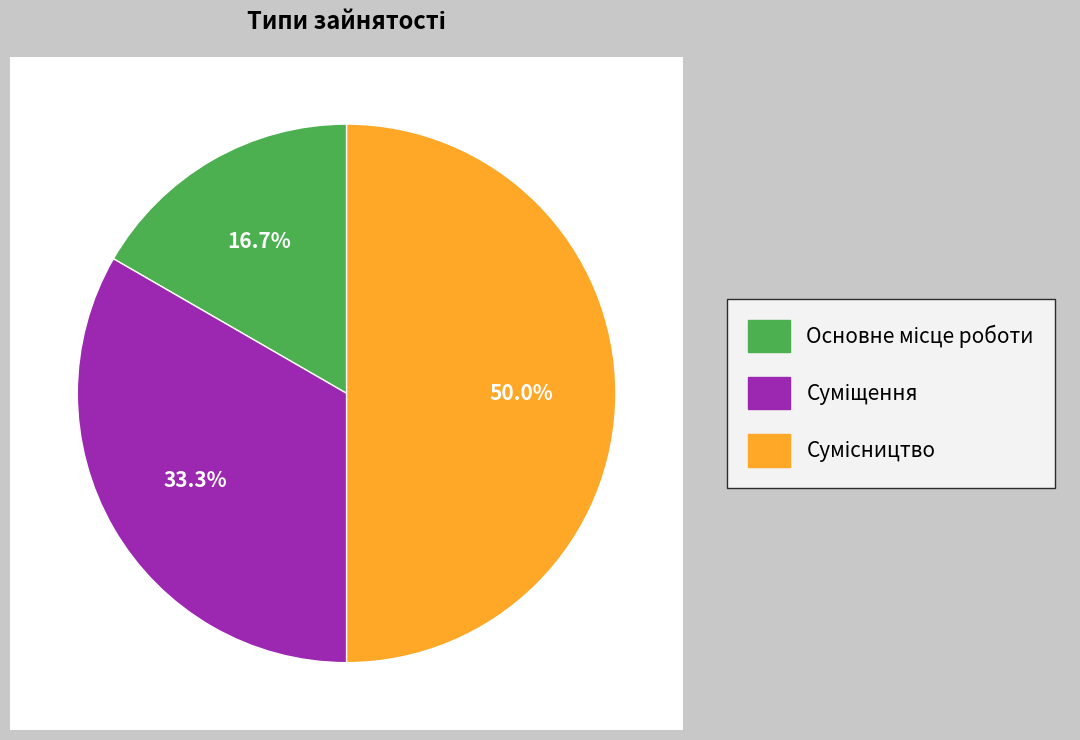

To the nearest percent, what portion does Сумісництво represent?

50%